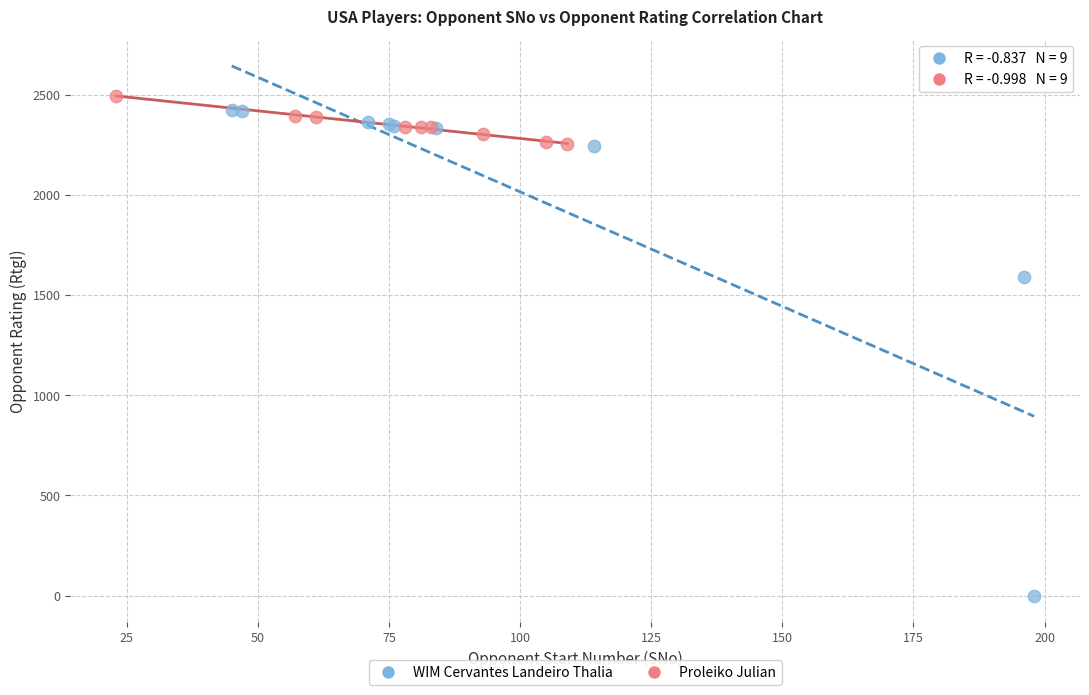

Which series reaches the minimum Y coordinate?

WIM Cervantes Landeiro Thalia